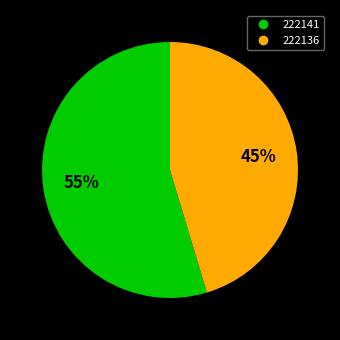

Is the sum of 222141 and 222136 greater than half?

Yes